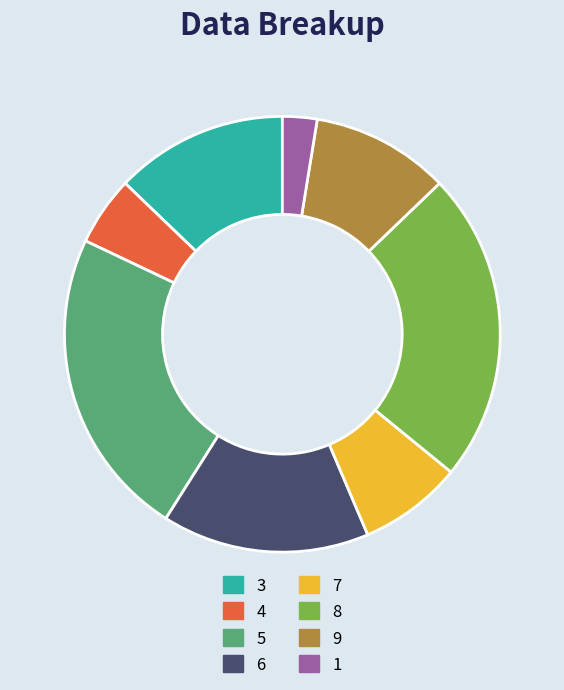

Is there a majority slice in this chart?

No